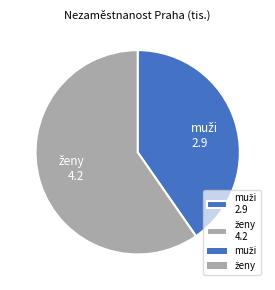

How many slices are in this pie chart?

2